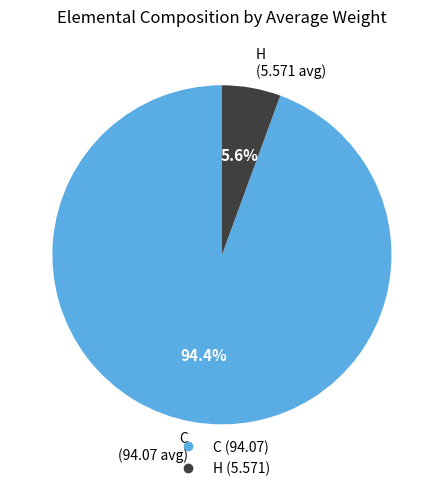

Which has a higher value, C or H?

C